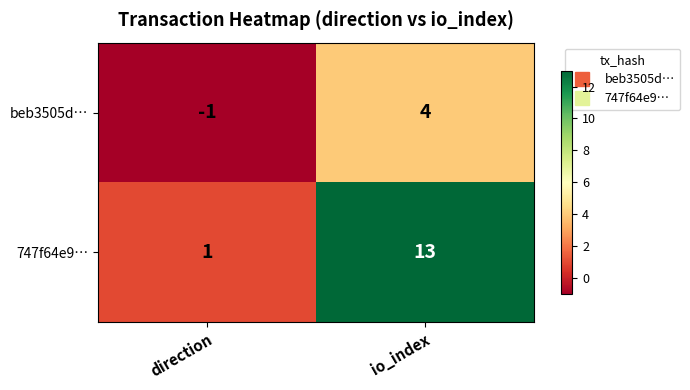

At which label is beb3505d… closest to 1?

direction